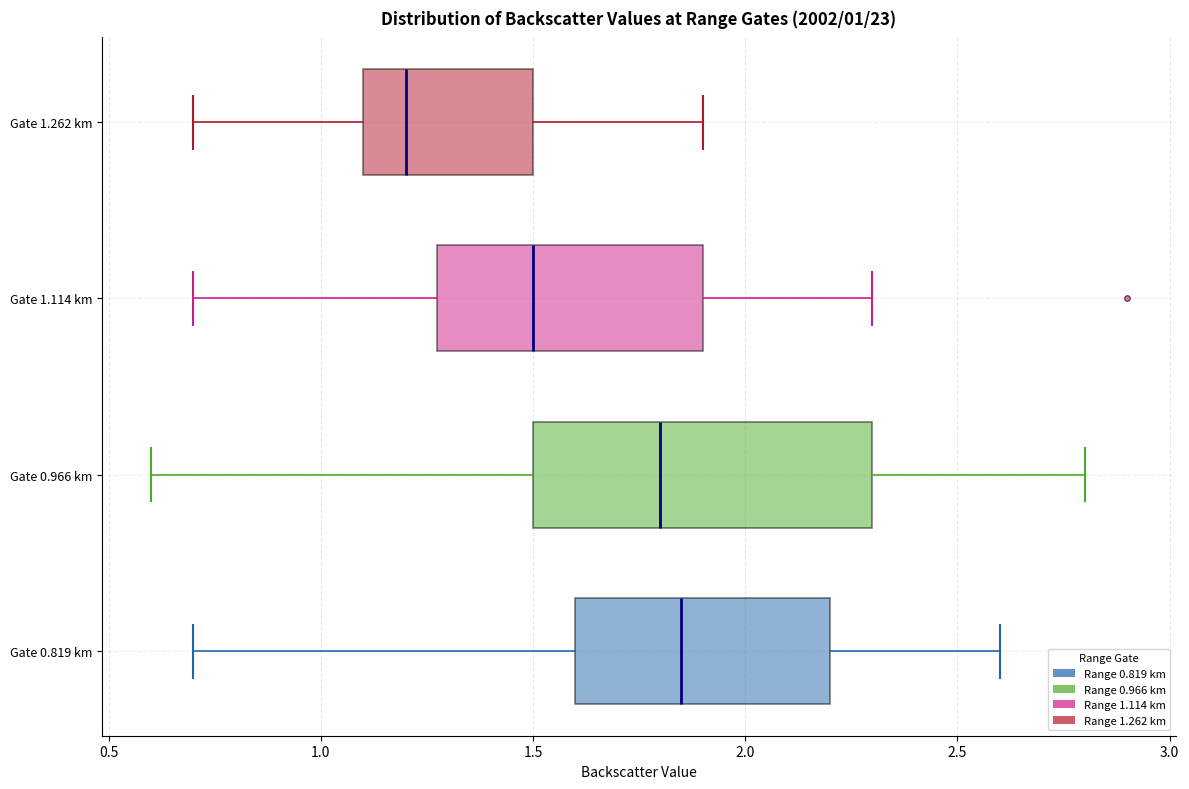

Where does the left whisker of the box for Gate 0.819 km end on the x-axis? The values are not printed on the chart, so give them approximately, as read against the axis.

0.70